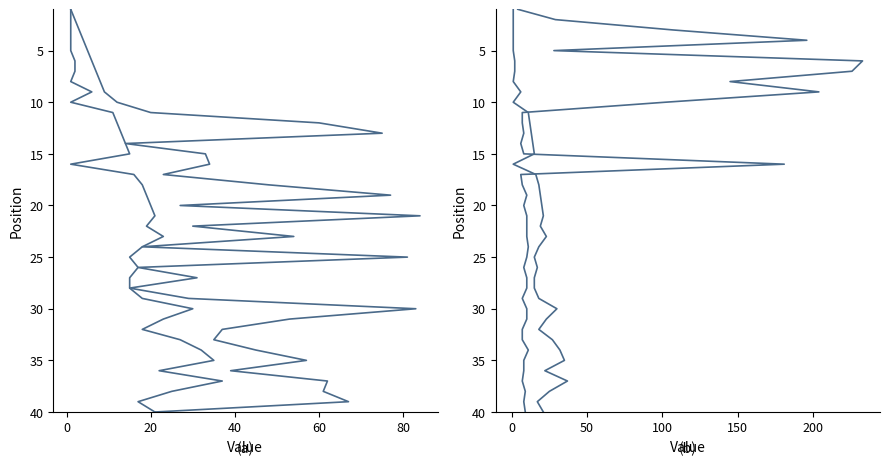

How many data points in Weeks on Chart are less than 21?

20